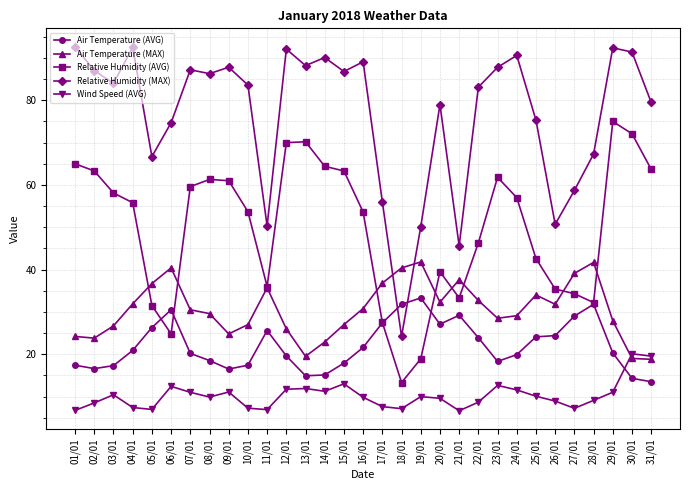

The value of Relative Humidity (MAX) at 11/01 is 50.3. True or false?

True